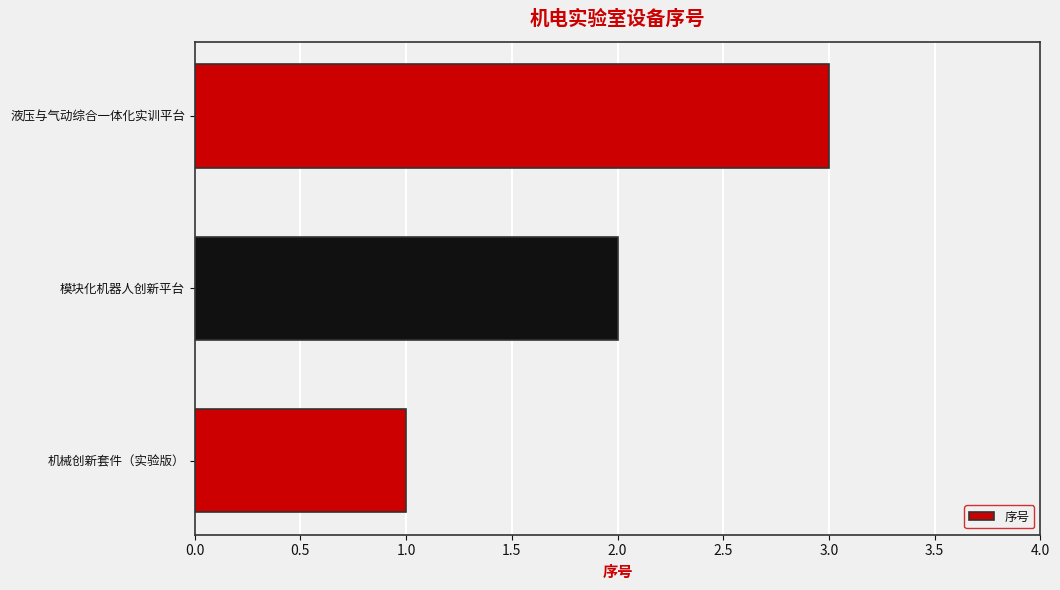

List the labels in order of value, largest first.

液压与气动综合一体化实训平台, 模块化机器人创新平台, 机械创新套件（实验版）